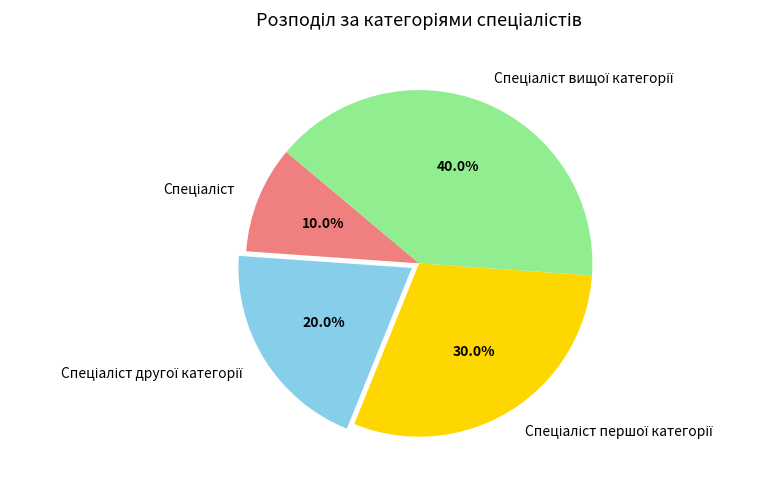

Does any single category account for the majority?

No